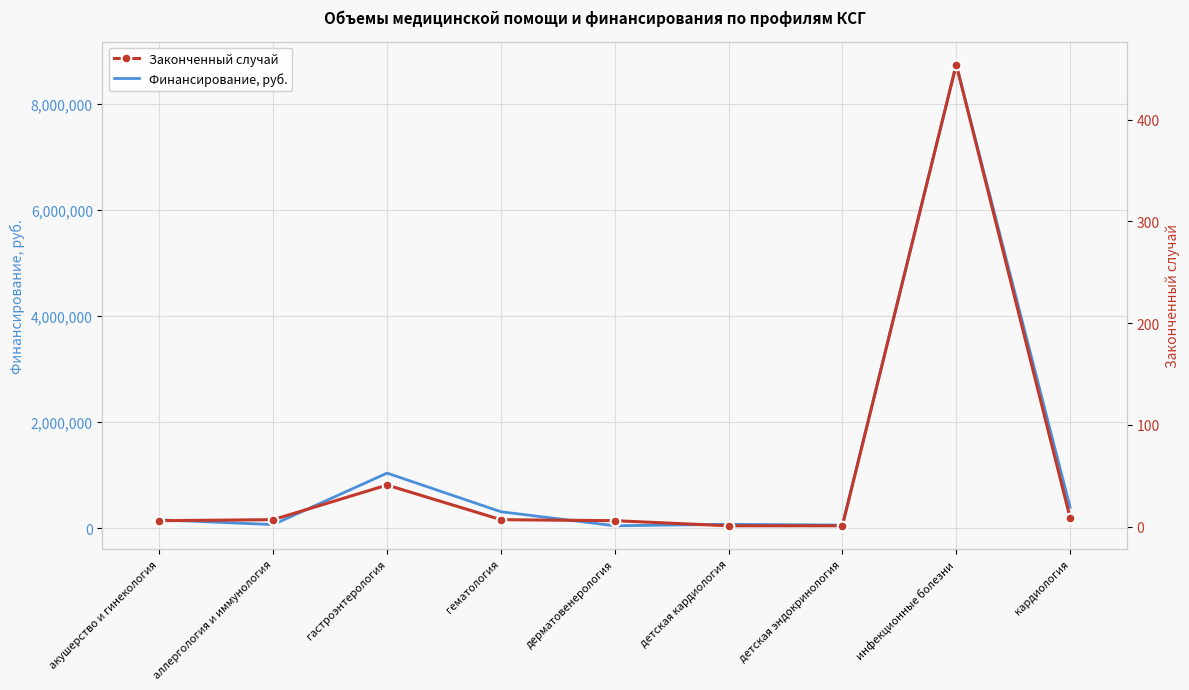

Where is Законченный случай nearest to the value 227?

гастроэнтерология